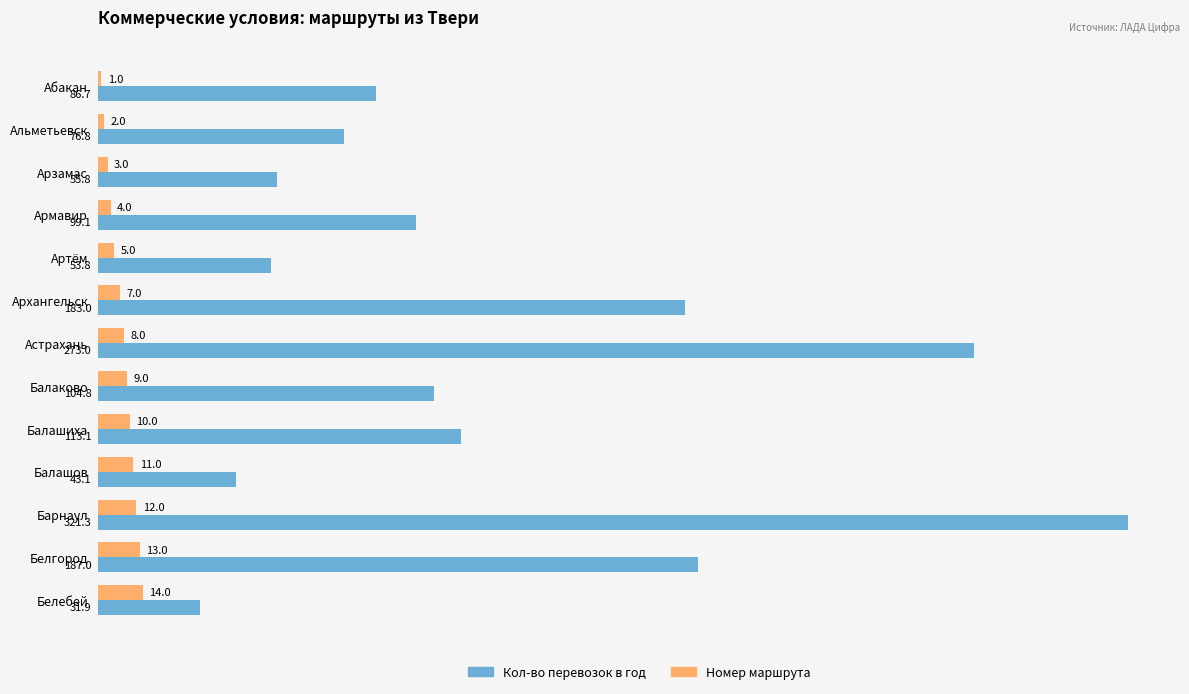

The value of Кол-во перевозок в год at Белебей is 31.9. True or false?

True